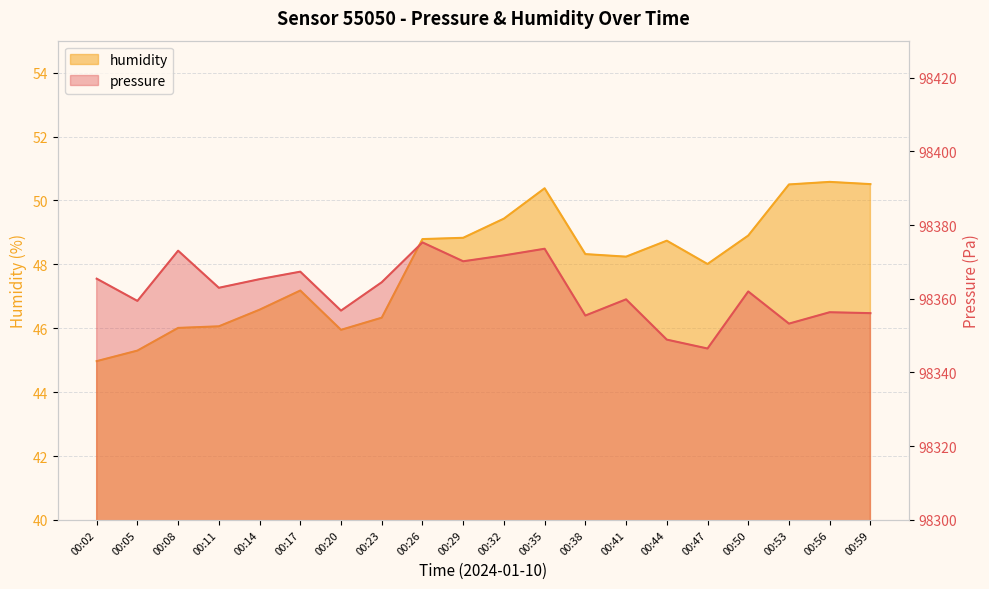

How many interior local valleys does the humidity series have?

3